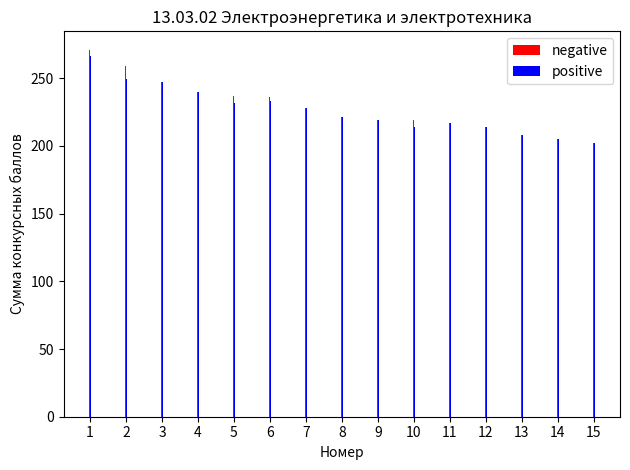

What is the minimum value shown in the chart?

202